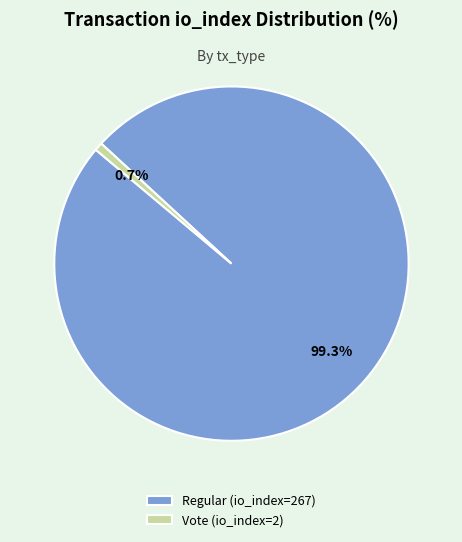

What percentage is NOT represented by Regular (io_index=267)?

0.7%